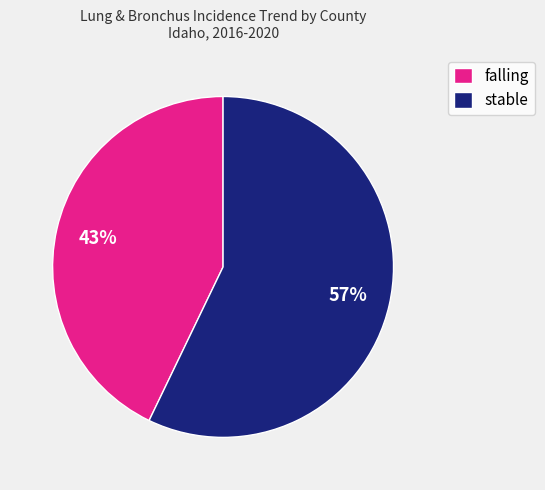

Do falling and stable together represent more than half of the pie?

Yes